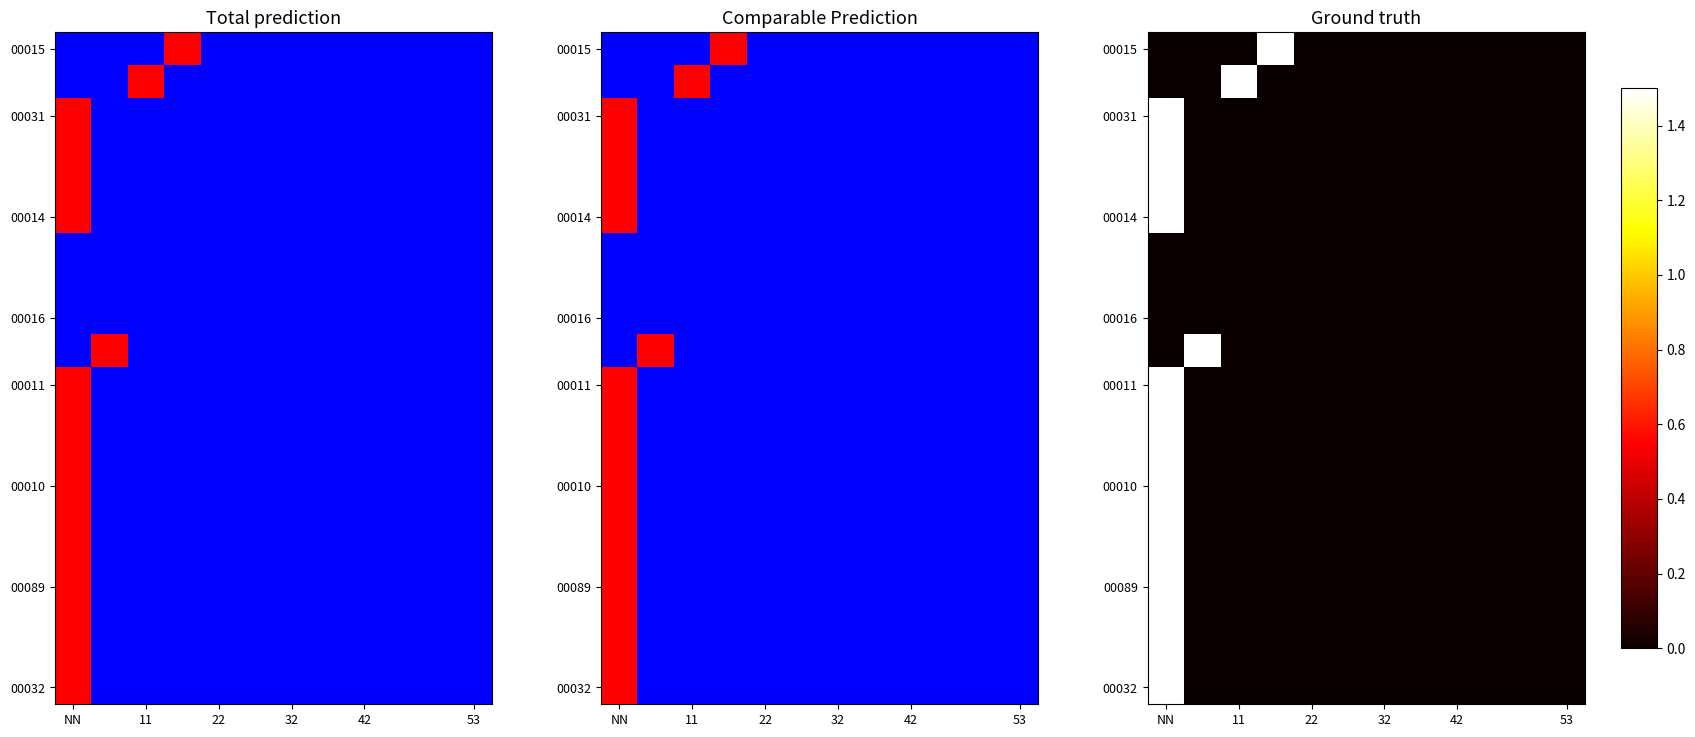

At how many categories does at least one series exceed 1?

4